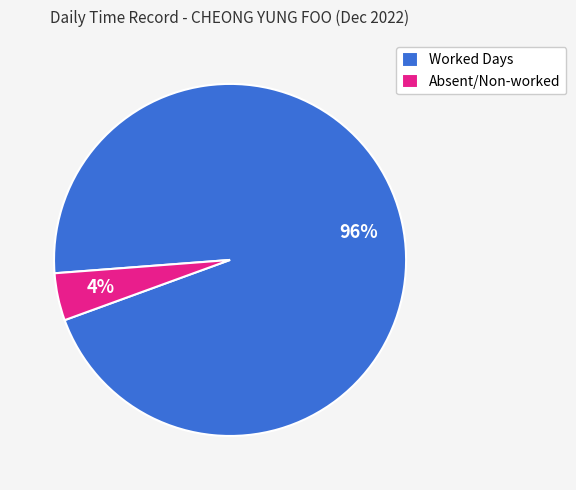

Count the number of slices in the pie.

2